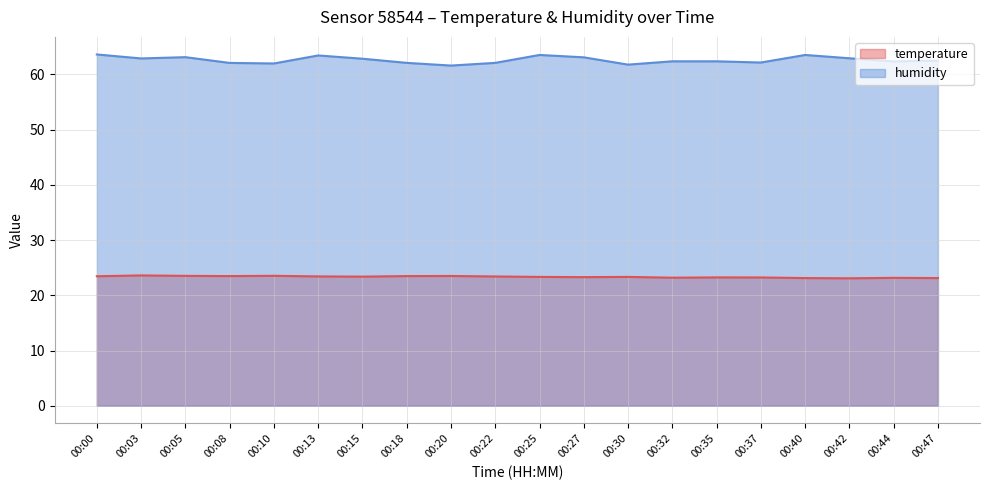

Reading left to right, transcribe all the data shown in this chart.

temperature: 23.4	23.6	23.5	23.5	23.5	23.4	23.4	23.5	23.5	23.4	23.3	23.3	23.3	23.2	23.2	23.2	23.1	23.1	23.2	23.1
humidity: 63.6	62.9	63.1	62.1	62.0	63.4	62.8	62.1	61.6	62.1	63.5	63.1	61.8	62.4	62.4	62.1	63.5	62.9	62.3	62.5